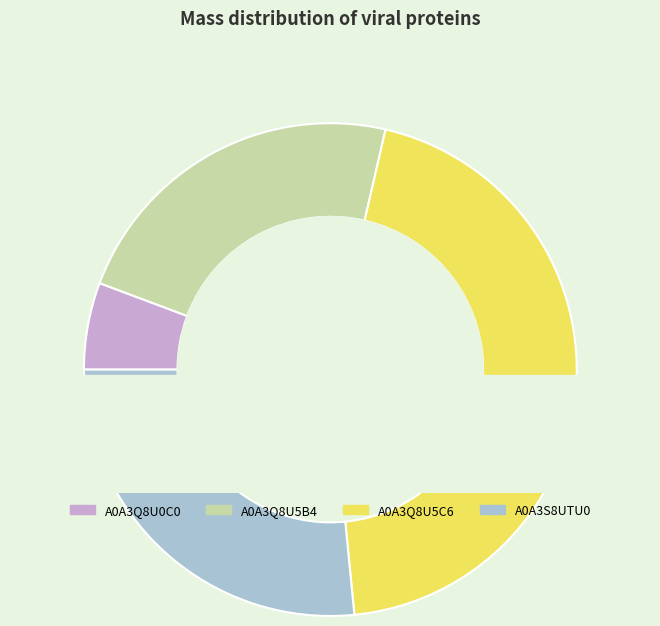

To the nearest percent, what portion does A0A3Q8U0C0 represent?

6%